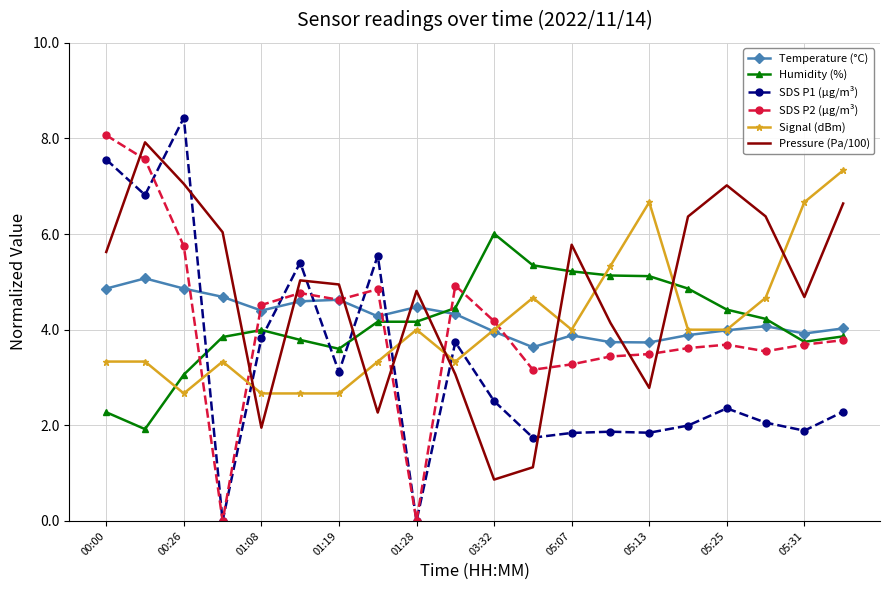

Rank the series by their maximum value, from highest to lowest.

SDS P1 (µg/m³), SDS P2 (µg/m³), Pressure (Pa/100), Signal (dBm), Humidity (%), Temperature (°C)